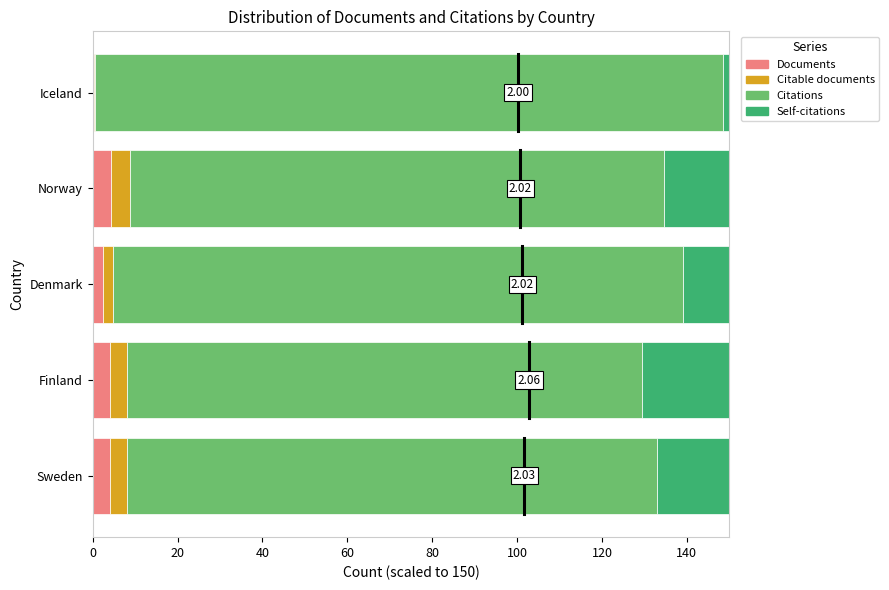

How many data points does each series have?

5